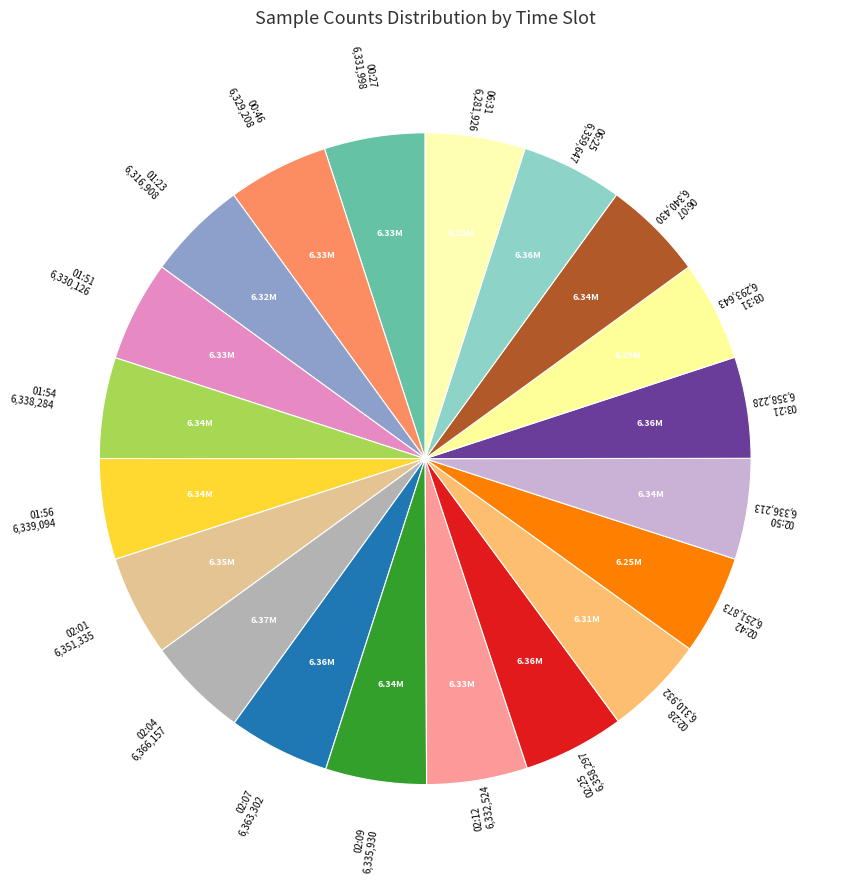

How many slices are in this pie chart?

20